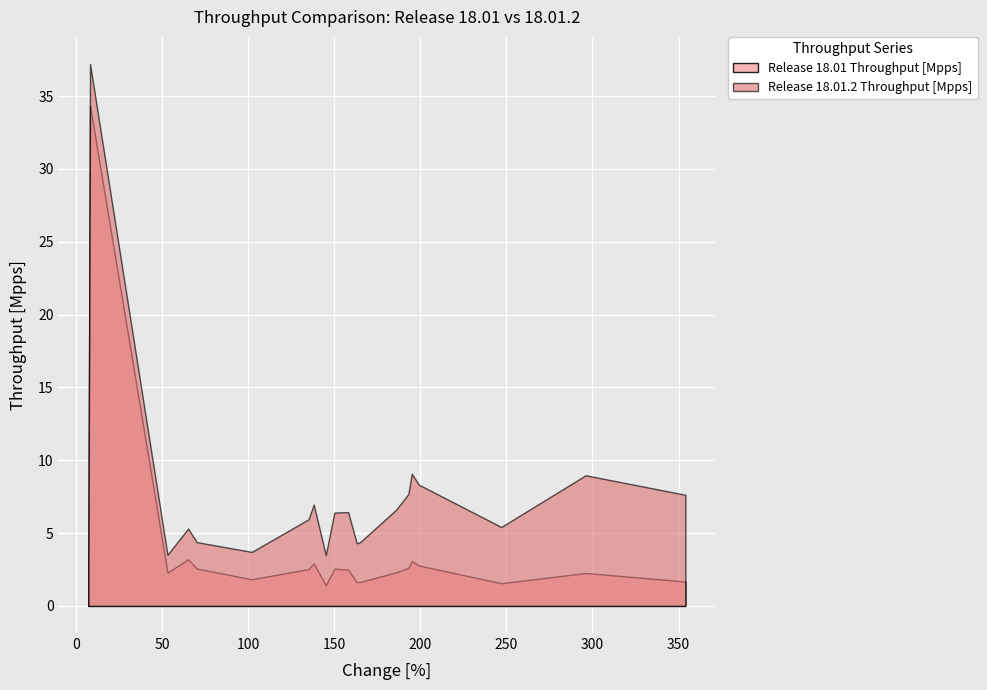

Where is the first local maximum for Release 18.01 Throughput [Mpps]?

1